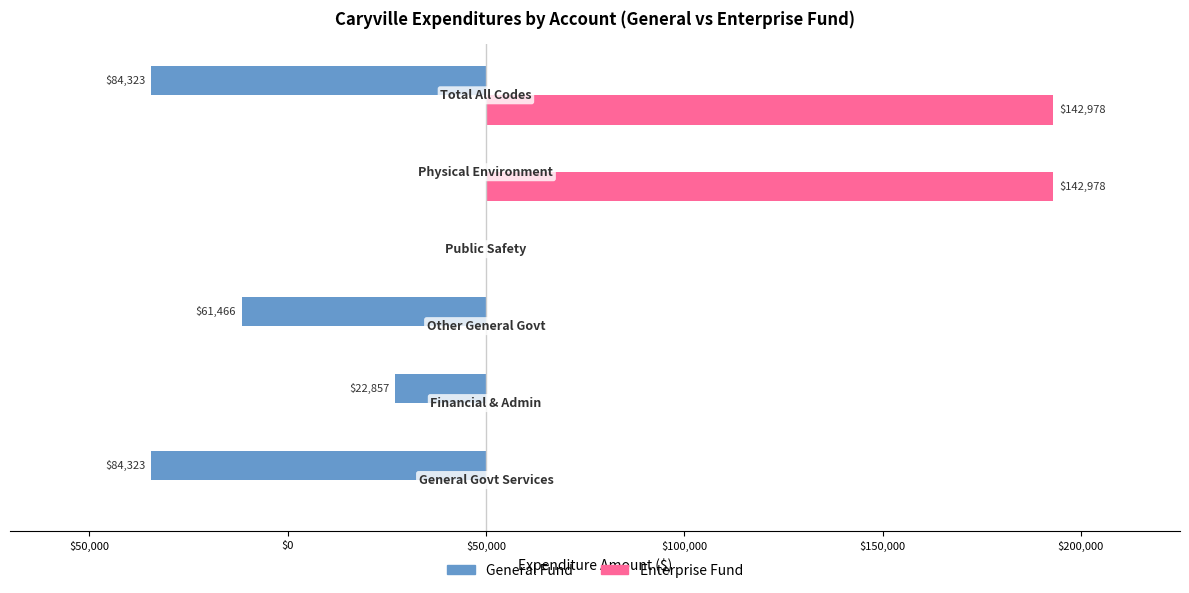

What are all the series names shown in the legend?

General Fund, Enterprise Fund